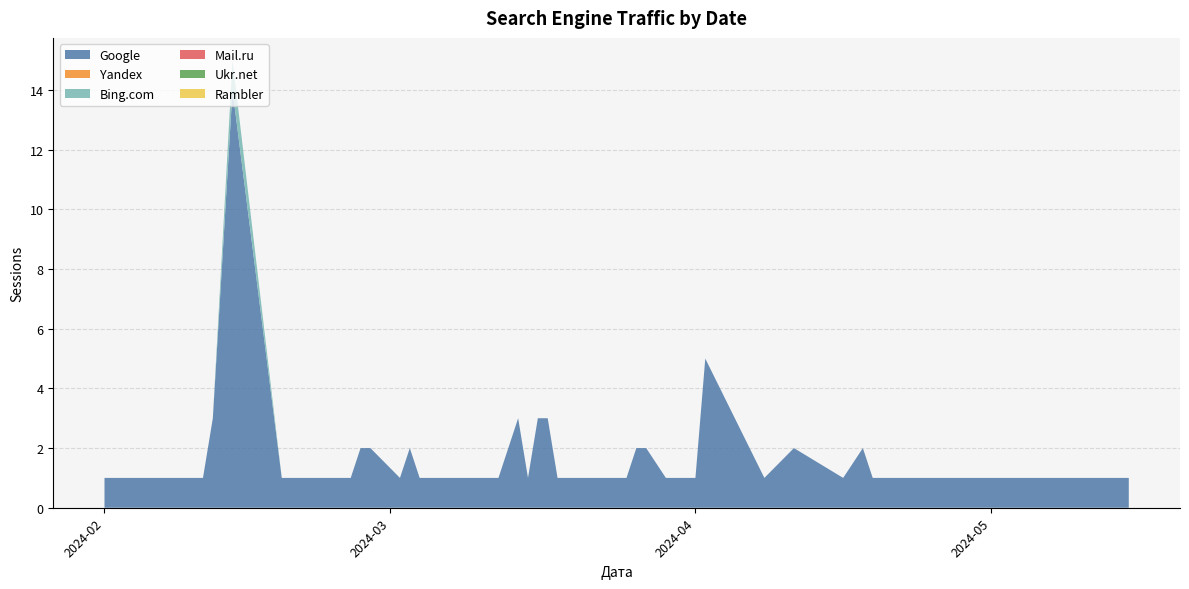

Reading left to right, extract all data points from this chart.

Google: 2024-02-01=1	2024-02-04=1	2024-02-08=1	2024-02-11=1	2024-02-12=3	2024-02-14=14	2024-02-19=1	2024-02-20=1	2024-02-26=1	2024-02-27=2	2024-02-28=2	2024-03-02=1	2024-03-03=2	2024-03-04=1	2024-03-11=1	2024-03-12=1	2024-03-14=3	2024-03-15=1	2024-03-16=3	2024-03-17=3	2024-03-18=1	2024-03-19=1	2024-03-25=1	2024-03-26=2	2024-03-27=2	2024-03-29=1	2024-04-01=1	2024-04-02=5	2024-04-08=1	2024-04-11=2	2024-04-16=1	2024-04-18=2	2024-04-19=1	2024-04-20=1	2024-04-22=1	2024-04-23=1	2024-04-25=1	2024-05-04=1	2024-05-07=1	2024-05-15=1
Yandex: 2024-02-01=0	2024-02-04=0	2024-02-08=0	2024-02-11=0	2024-02-12=0	2024-02-14=0	2024-02-19=0	2024-02-20=0	2024-02-26=0	2024-02-27=0	2024-02-28=0	2024-03-02=0	2024-03-03=0	2024-03-04=0	2024-03-11=0	2024-03-12=0	2024-03-14=0	2024-03-15=0	2024-03-16=0	2024-03-17=0	2024-03-18=0	2024-03-19=0	2024-03-25=0	2024-03-26=0	2024-03-27=0	2024-03-29=0	2024-04-01=0	2024-04-02=0	2024-04-08=0	2024-04-11=0	2024-04-16=0	2024-04-18=0	2024-04-19=0	2024-04-20=0	2024-04-22=0	2024-04-23=0	2024-04-25=0	2024-05-04=0	2024-05-07=0	2024-05-15=0
Bing.com: 2024-02-01=0	2024-02-04=0	2024-02-08=0	2024-02-11=0	2024-02-12=0	2024-02-14=1	2024-02-19=0	2024-02-20=0	2024-02-26=0	2024-02-27=0	2024-02-28=0	2024-03-02=0	2024-03-03=0	2024-03-04=0	2024-03-11=0	2024-03-12=0	2024-03-14=0	2024-03-15=0	2024-03-16=0	2024-03-17=0	2024-03-18=0	2024-03-19=0	2024-03-25=0	2024-03-26=0	2024-03-27=0	2024-03-29=0	2024-04-01=0	2024-04-02=0	2024-04-08=0	2024-04-11=0	2024-04-16=0	2024-04-18=0	2024-04-19=0	2024-04-20=0	2024-04-22=0	2024-04-23=0	2024-04-25=0	2024-05-04=0	2024-05-07=0	2024-05-15=0
Mail.ru: 2024-02-01=0	2024-02-04=0	2024-02-08=0	2024-02-11=0	2024-02-12=0	2024-02-14=0	2024-02-19=0	2024-02-20=0	2024-02-26=0	2024-02-27=0	2024-02-28=0	2024-03-02=0	2024-03-03=0	2024-03-04=0	2024-03-11=0	2024-03-12=0	2024-03-14=0	2024-03-15=0	2024-03-16=0	2024-03-17=0	2024-03-18=0	2024-03-19=0	2024-03-25=0	2024-03-26=0	2024-03-27=0	2024-03-29=0	2024-04-01=0	2024-04-02=0	2024-04-08=0	2024-04-11=0	2024-04-16=0	2024-04-18=0	2024-04-19=0	2024-04-20=0	2024-04-22=0	2024-04-23=0	2024-04-25=0	2024-05-04=0	2024-05-07=0	2024-05-15=0
Ukr.net: 2024-02-01=0	2024-02-04=0	2024-02-08=0	2024-02-11=0	2024-02-12=0	2024-02-14=0	2024-02-19=0	2024-02-20=0	2024-02-26=0	2024-02-27=0	2024-02-28=0	2024-03-02=0	2024-03-03=0	2024-03-04=0	2024-03-11=0	2024-03-12=0	2024-03-14=0	2024-03-15=0	2024-03-16=0	2024-03-17=0	2024-03-18=0	2024-03-19=0	2024-03-25=0	2024-03-26=0	2024-03-27=0	2024-03-29=0	2024-04-01=0	2024-04-02=0	2024-04-08=0	2024-04-11=0	2024-04-16=0	2024-04-18=0	2024-04-19=0	2024-04-20=0	2024-04-22=0	2024-04-23=0	2024-04-25=0	2024-05-04=0	2024-05-07=0	2024-05-15=0
Rambler: 2024-02-01=0	2024-02-04=0	2024-02-08=0	2024-02-11=0	2024-02-12=0	2024-02-14=0	2024-02-19=0	2024-02-20=0	2024-02-26=0	2024-02-27=0	2024-02-28=0	2024-03-02=0	2024-03-03=0	2024-03-04=0	2024-03-11=0	2024-03-12=0	2024-03-14=0	2024-03-15=0	2024-03-16=0	2024-03-17=0	2024-03-18=0	2024-03-19=0	2024-03-25=0	2024-03-26=0	2024-03-27=0	2024-03-29=0	2024-04-01=0	2024-04-02=0	2024-04-08=0	2024-04-11=0	2024-04-16=0	2024-04-18=0	2024-04-19=0	2024-04-20=0	2024-04-22=0	2024-04-23=0	2024-04-25=0	2024-05-04=0	2024-05-07=0	2024-05-15=0